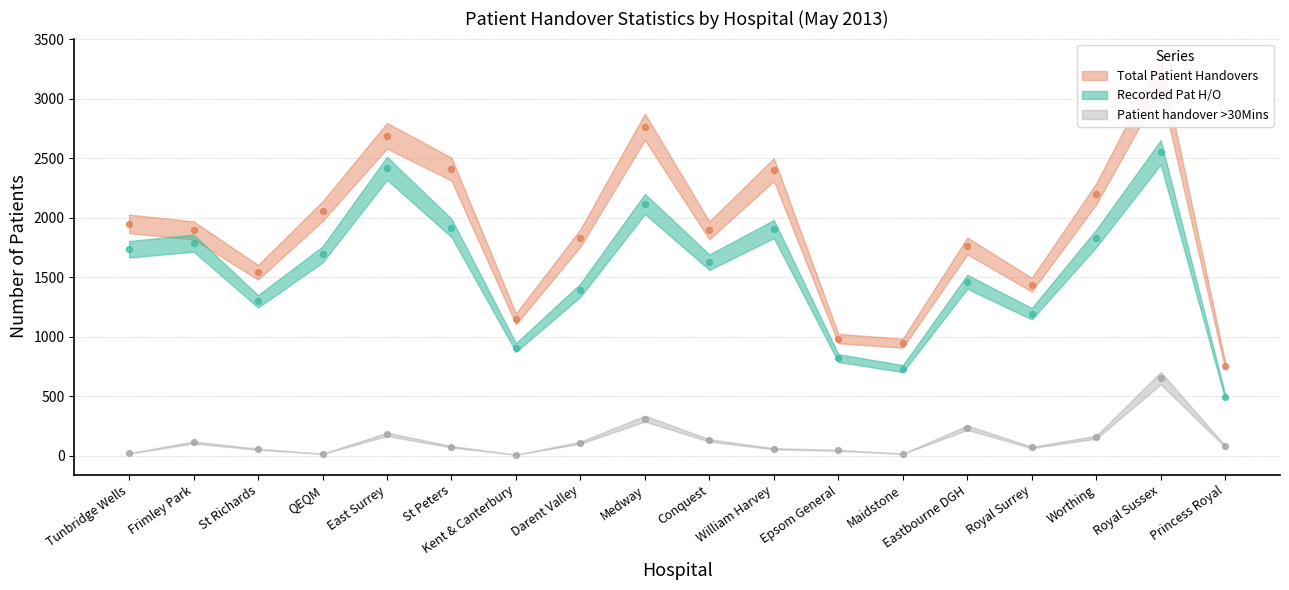

Which series has the largest total across all categories?

Total Patient Handovers